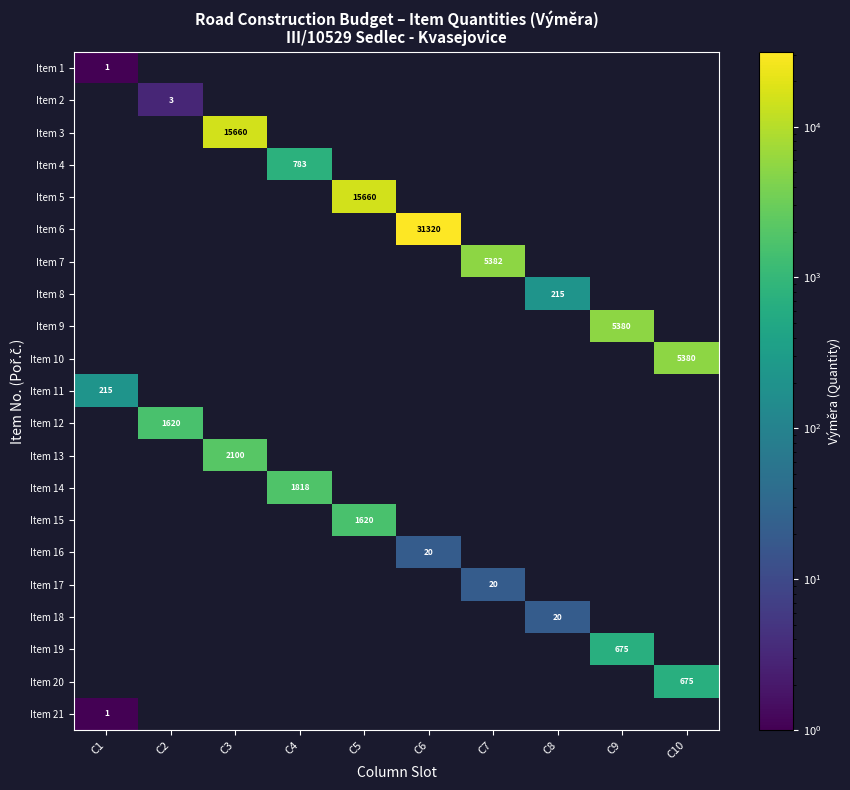

Is it true that Item 11 equals 114 at C2?

False